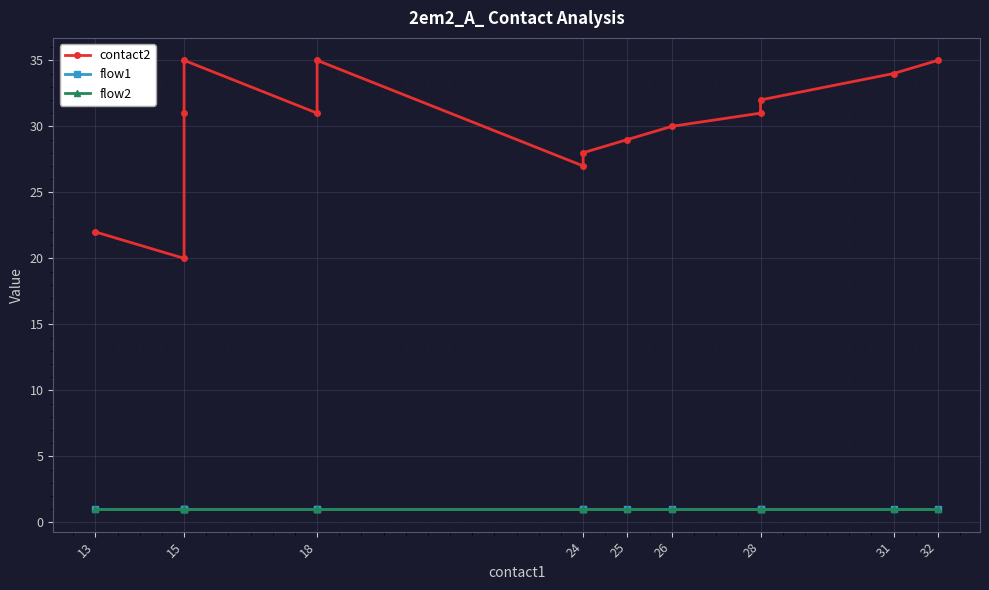

What are all the series names shown in the legend?

contact2, flow1, flow2